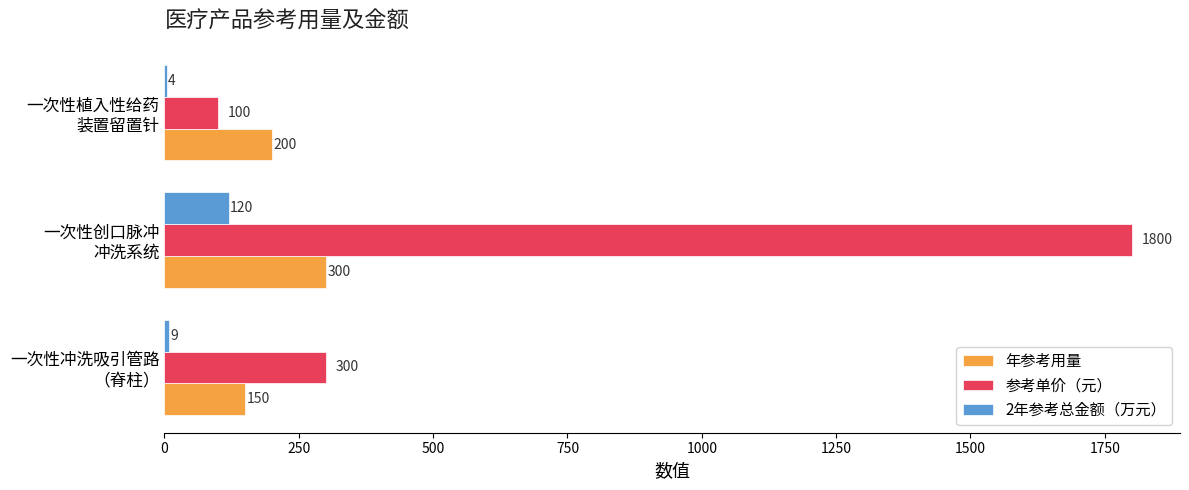

What is the greatest value displayed?

1800